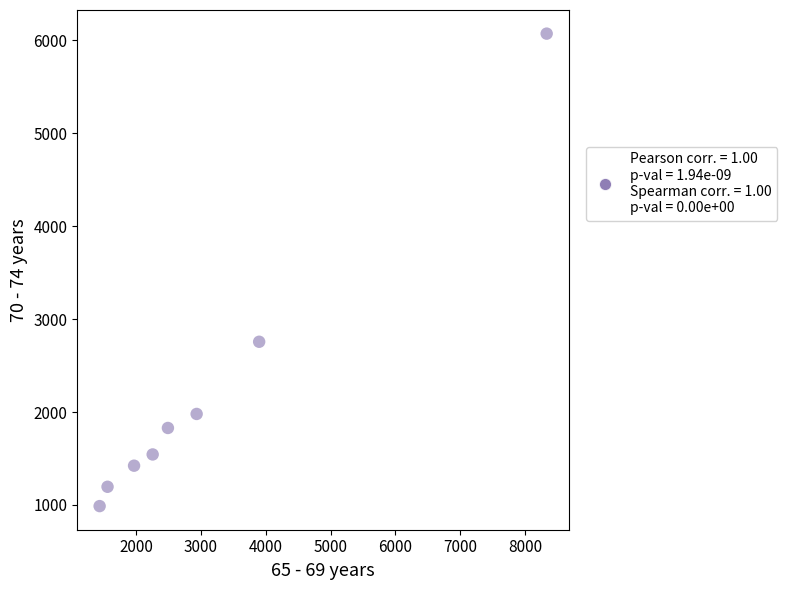

What is the average X value?

3111